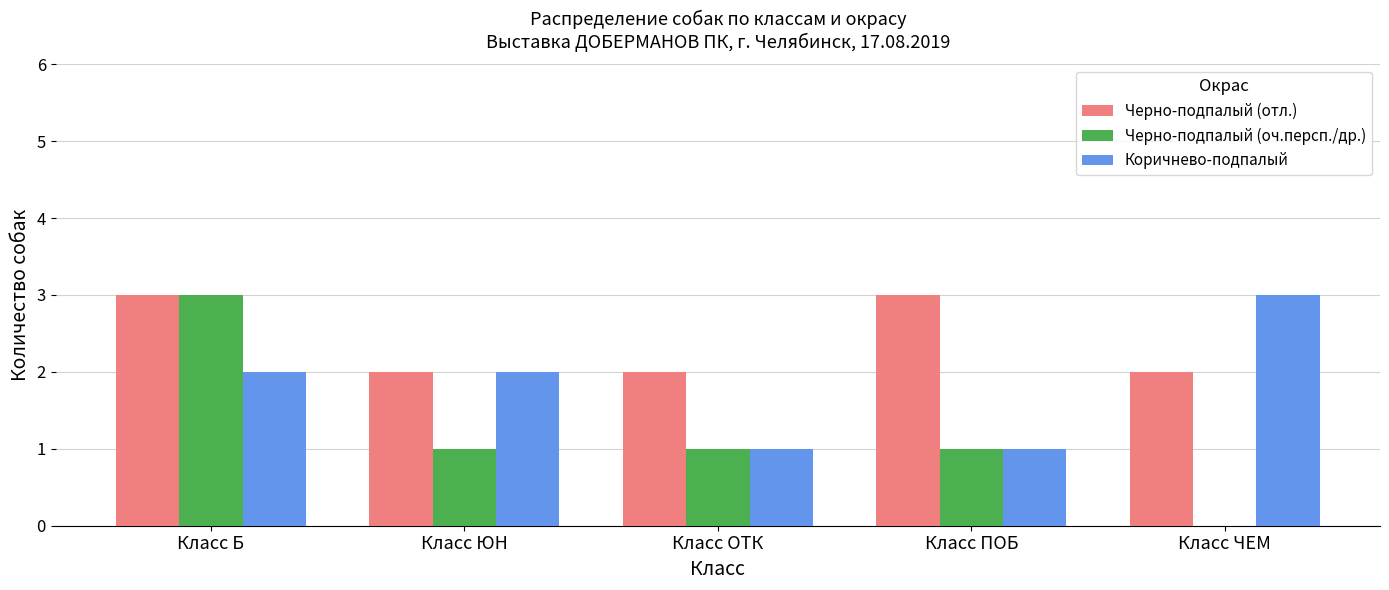

What are all the series names shown in the legend?

Черно-подпалый (отл.), Черно-подпалый (оч.персп./др.), Коричнево-подпалый